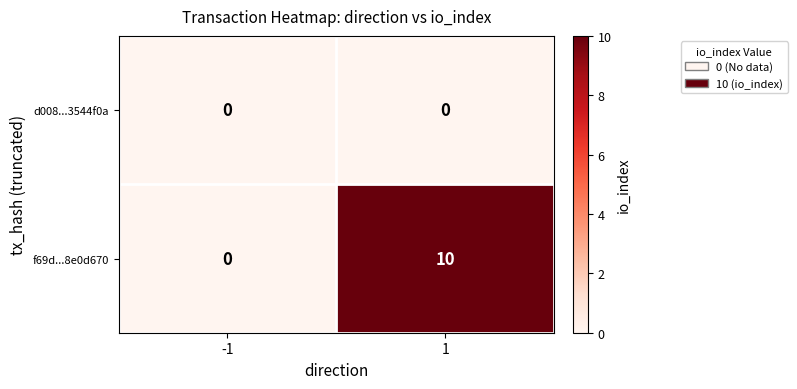

The value of f69d...8e0d670 at -1 is 0. True or false?

True